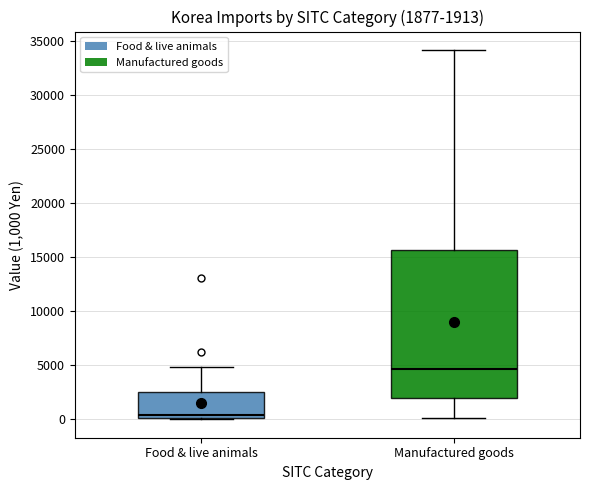

Comparing the boxes themselves (not the whiskers), which one is the tallest?

Manufactured goods